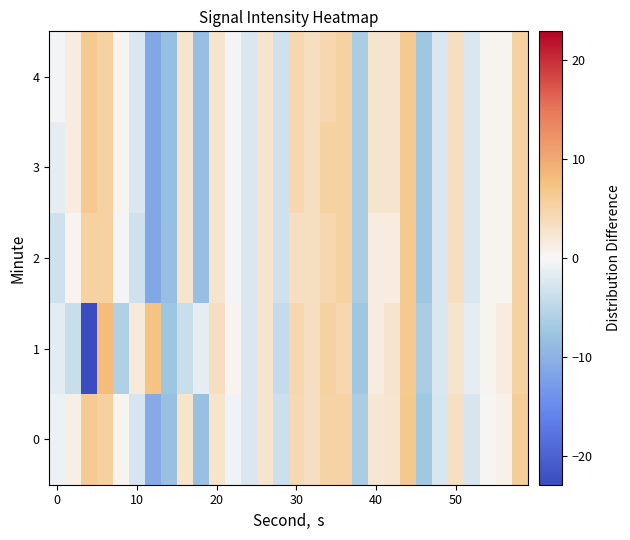

What is the total value across all series at 10?

-9.3